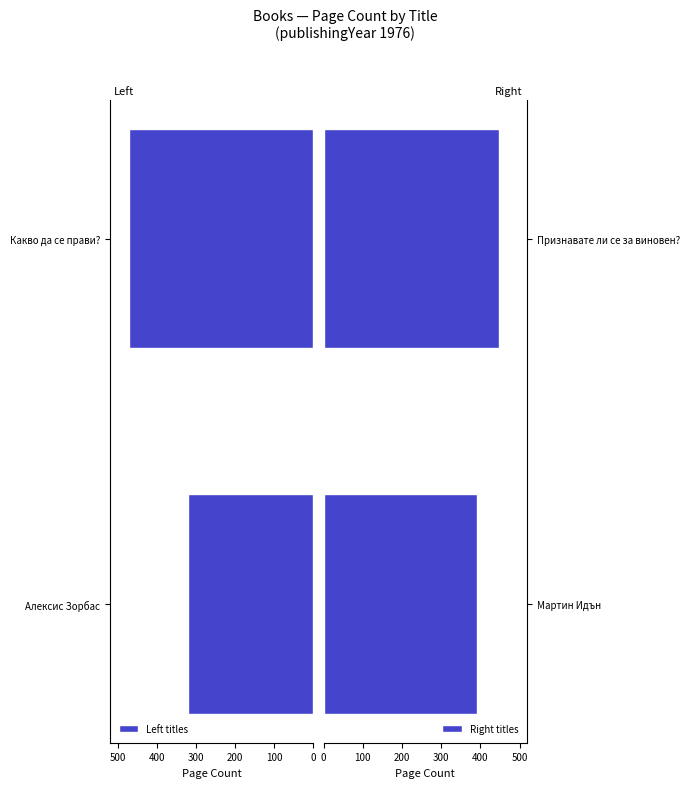

List the labels in order of Left titles value, smallest first.

Алексис Зорбас, Какво да се прави?